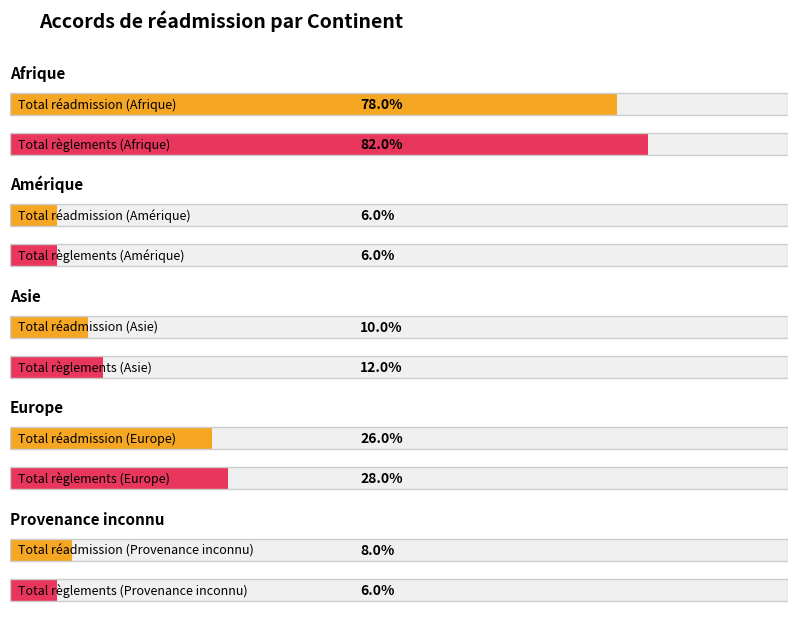

Is the value of Total règlements Out at Afrique greater than the value of Total procédure réadmission at Asie?

Yes